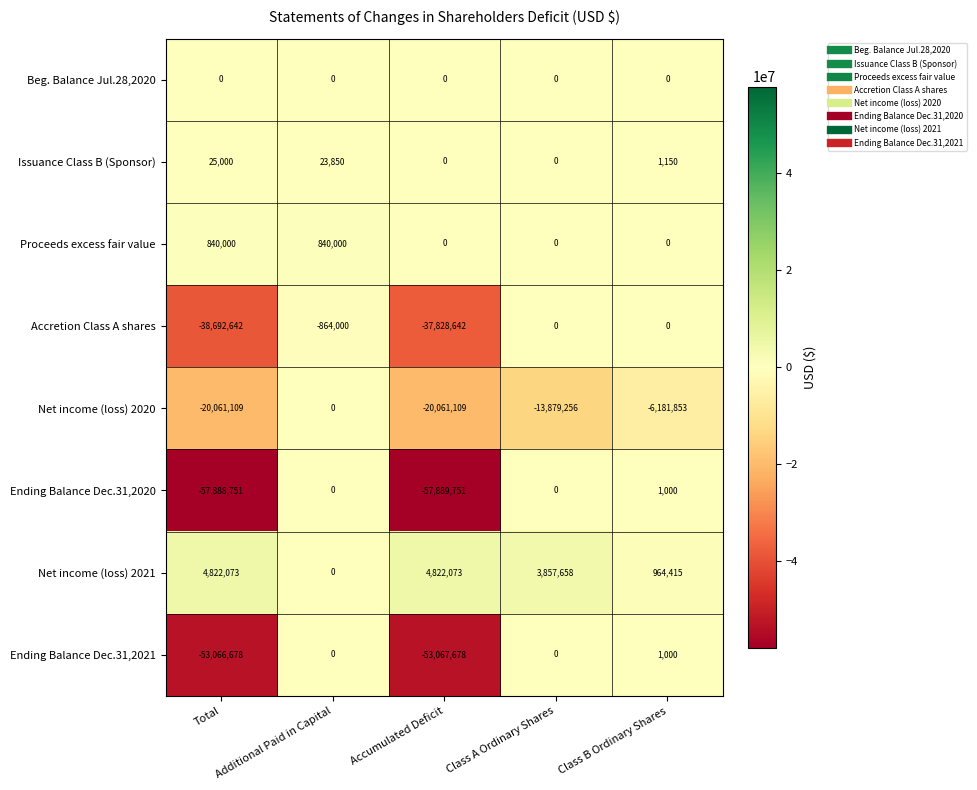

What is the sum of all Proceeds excess fair value values?

1680000